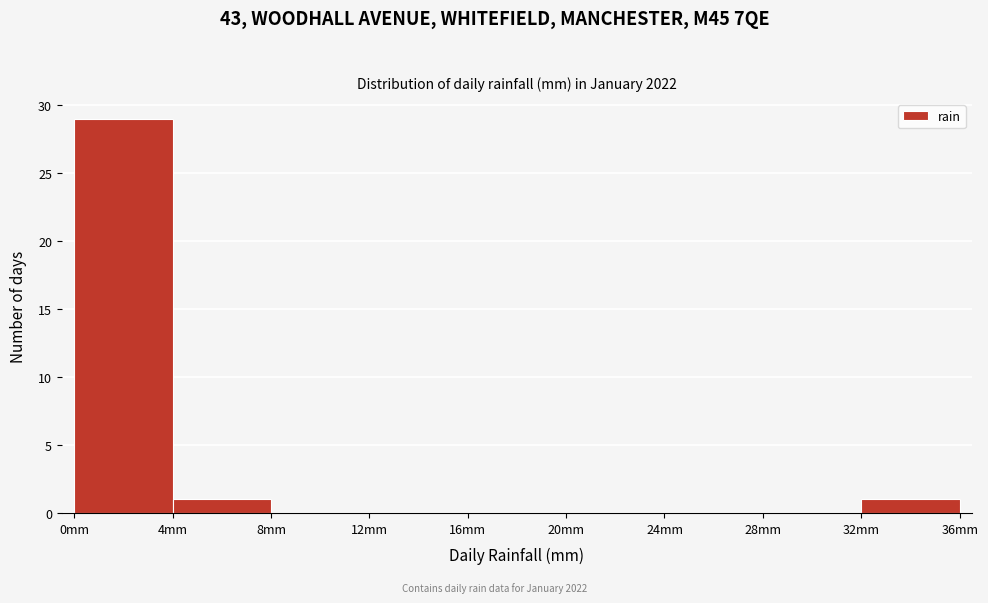

Reading left to right, list every bar in this chart as the range it spans on the x-axis followed by its height. The values are not printed on the chart, so give them approximately, as read against the axis.

0 to 4: 29
4 to 8: 1
8 to 12: 0
12 to 16: 0
16 to 20: 0
20 to 24: 0
24 to 28: 0
28 to 32: 0
32 to 36: 1